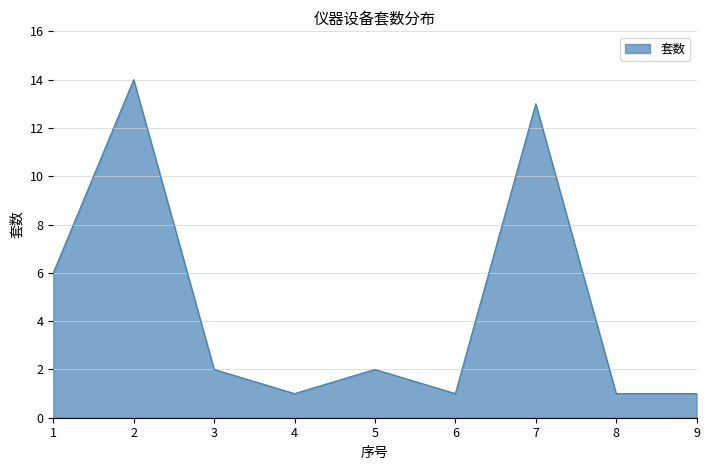

Reading left to right, extract all data points from this chart.

6	14	2	1	2	1	13	1	1